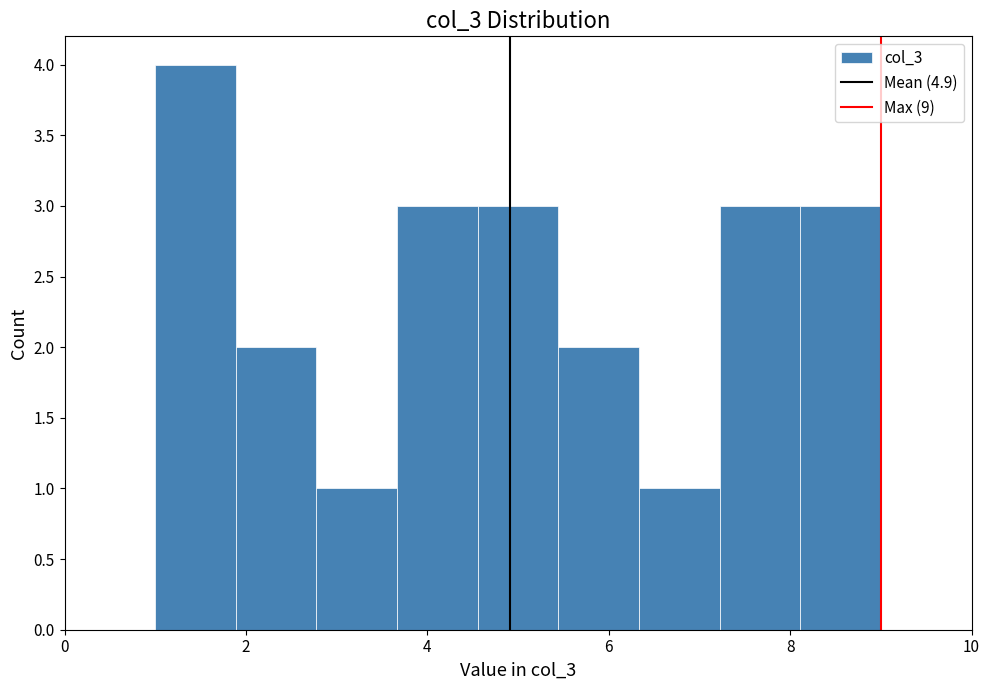

Over which range of the x-axis is the bar tallest?

1.0 to 1.8